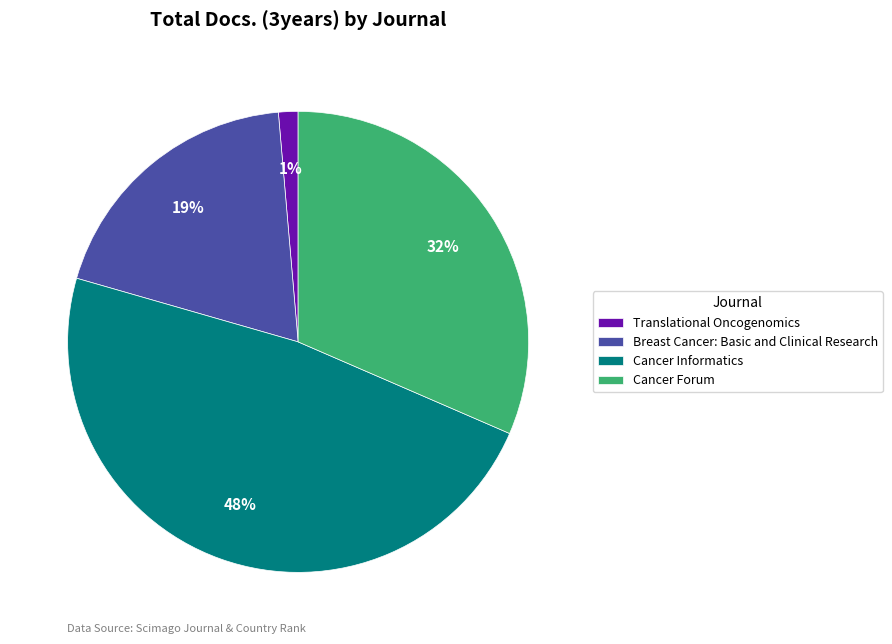

To the nearest percent, what is the difference between the largest and smallest slice percentages?

47%